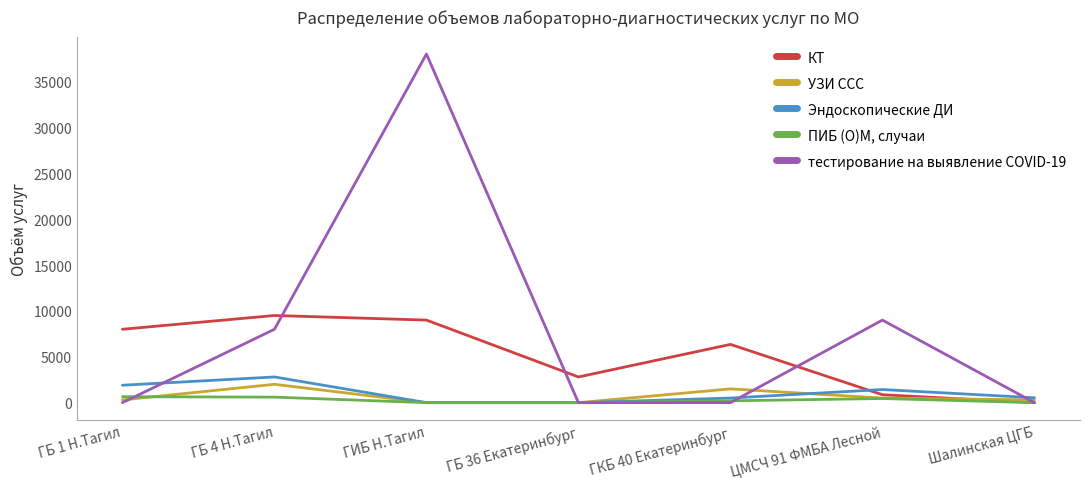

At which category is the sum across all series the highest?

ГИБ Н.Тагил